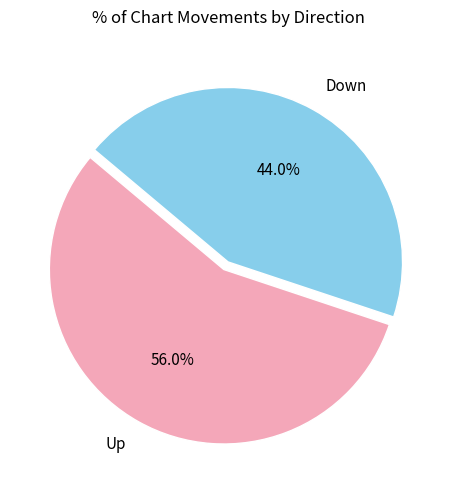

Approximately how many times larger is the value at Down compared to Up?

0.8